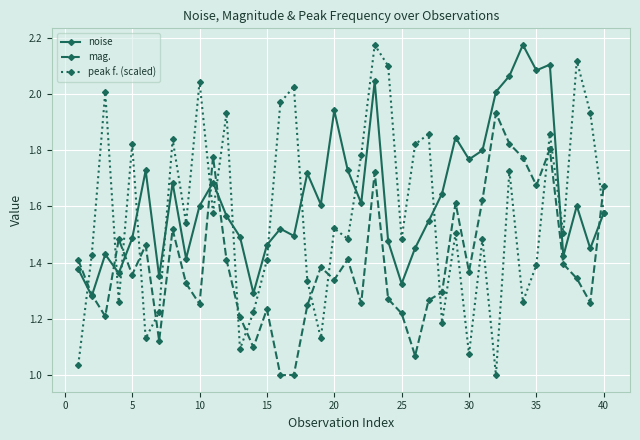

How many interior local valleys does the peak f. (scaled) series have?

13